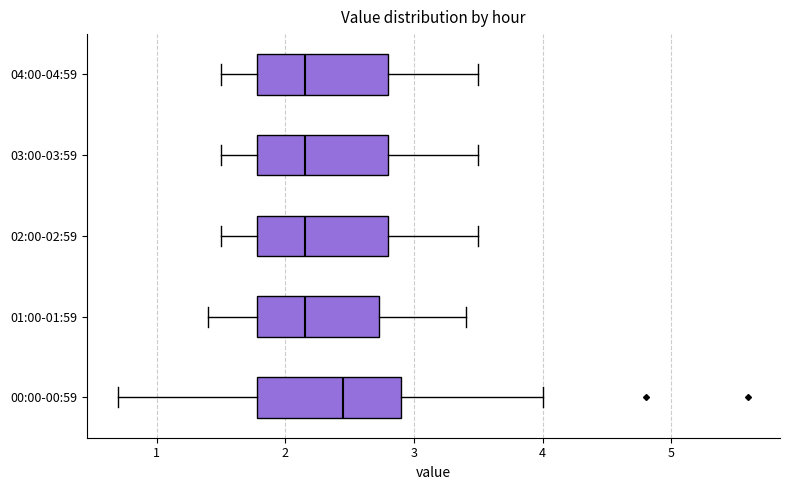

Where does the right whisker of the box for 01:00-01:59 end on the x-axis? The values are not printed on the chart, so give them approximately, as read against the axis.

3.4